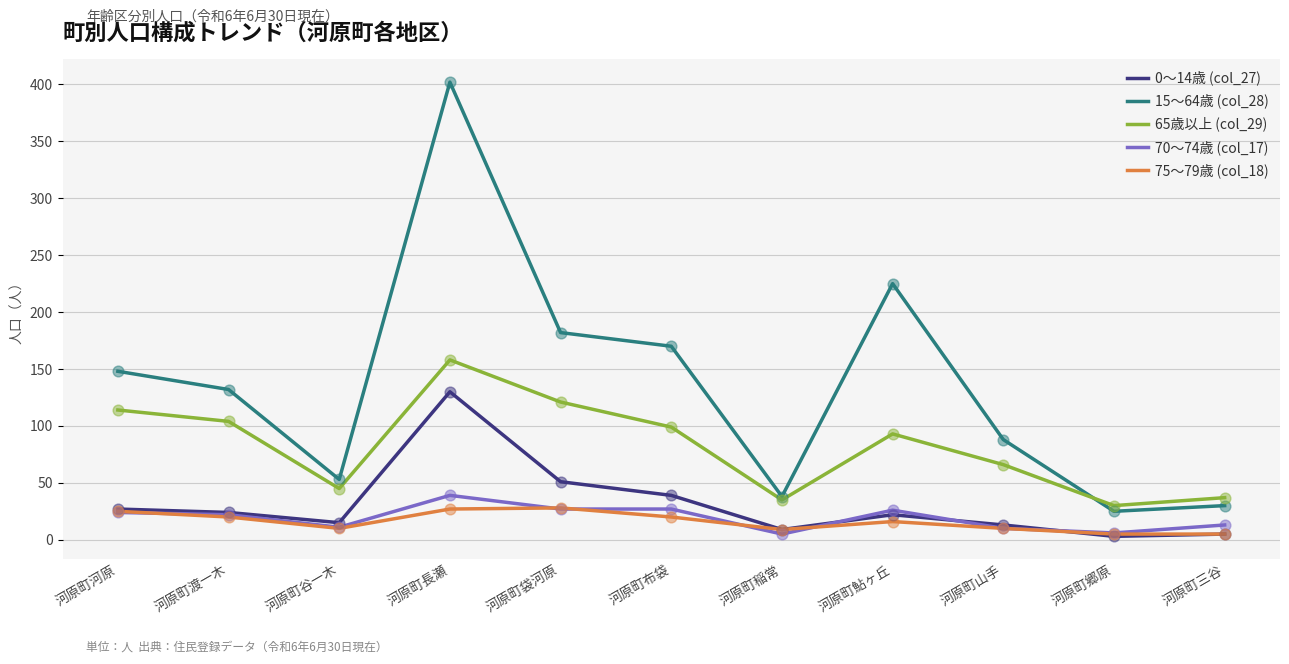

What is the spread (max minus min) of values at 河原町鮎ヶ丘?

209